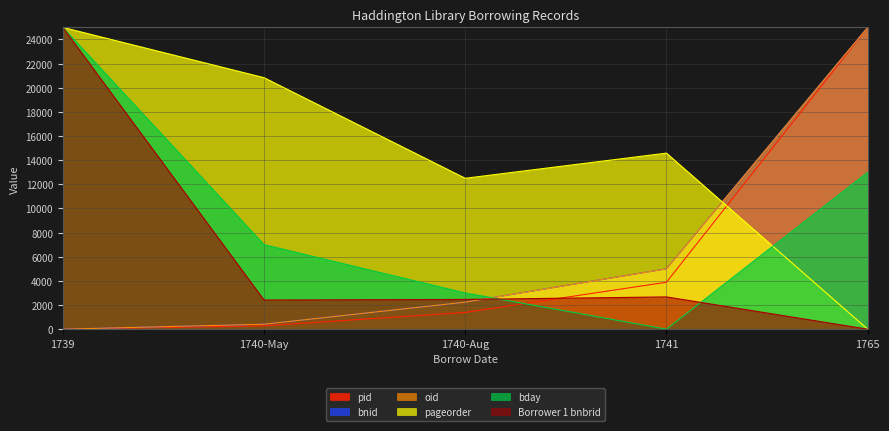

What is the sum of the pid values at 1740-Aug and 1739?

1388.9